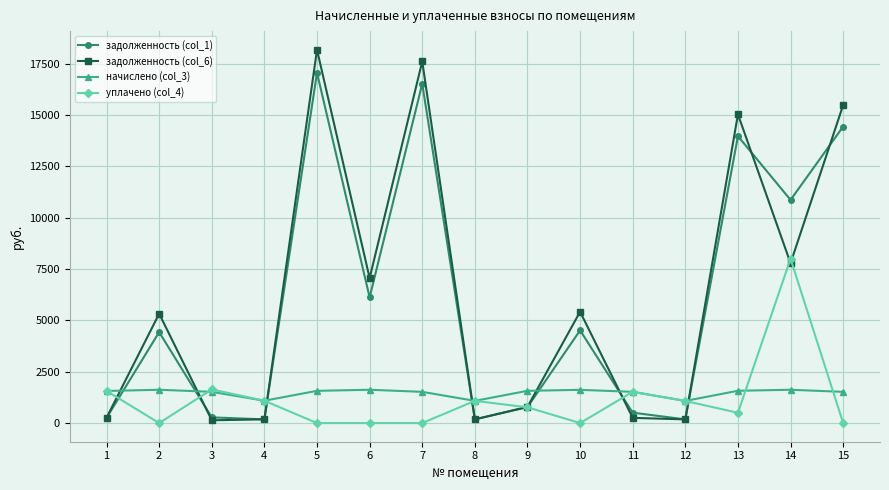

How many interior local peaks does the задолженность (col_1) series have?

5